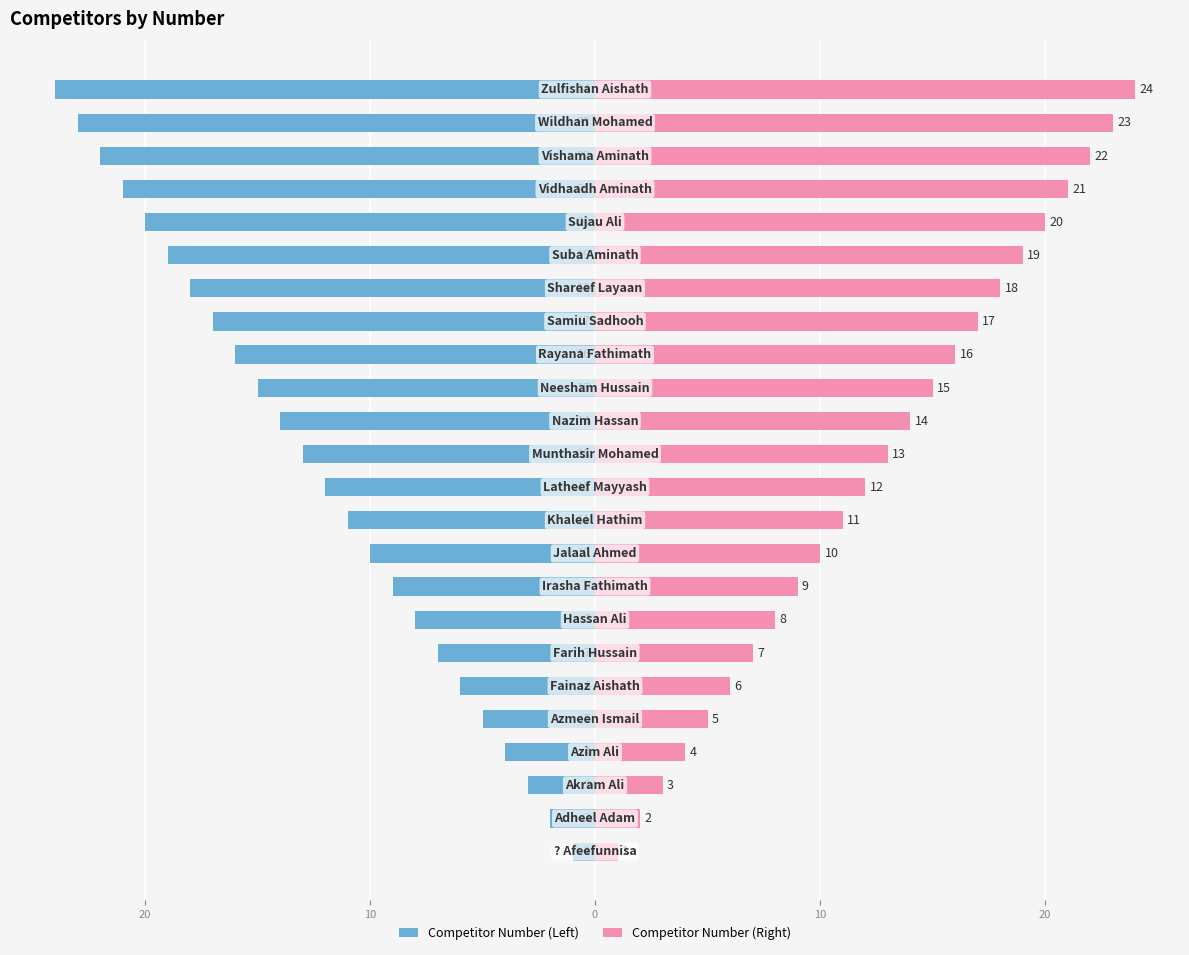

Which series has the widest spread of values?

Competitor Number (Left)